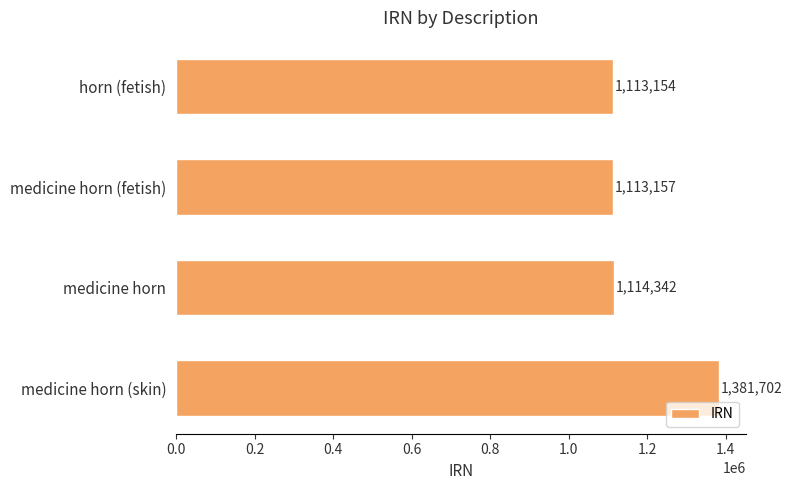

How many series are shown in this chart?

1